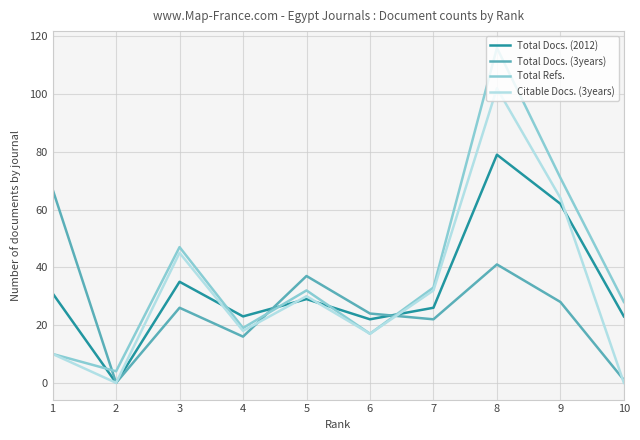

How many interior local peaks does the Citable Docs. (3years) series have?

3